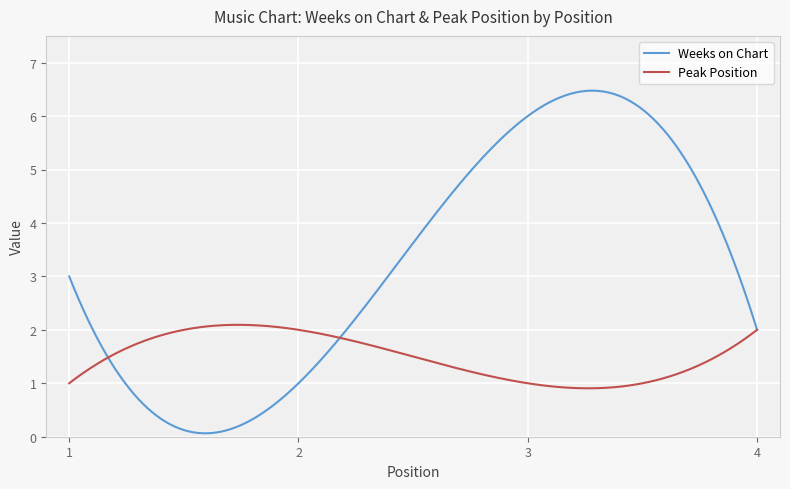

Which series has the largest total across all categories?

Weeks on Chart